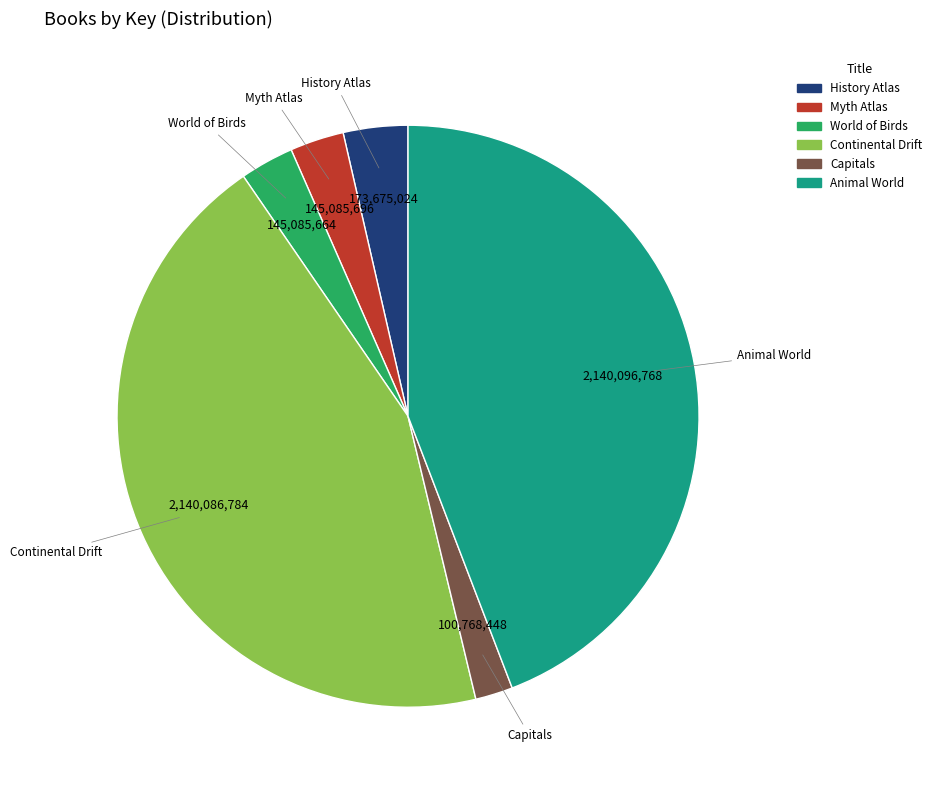

Does any single category account for the majority?

No